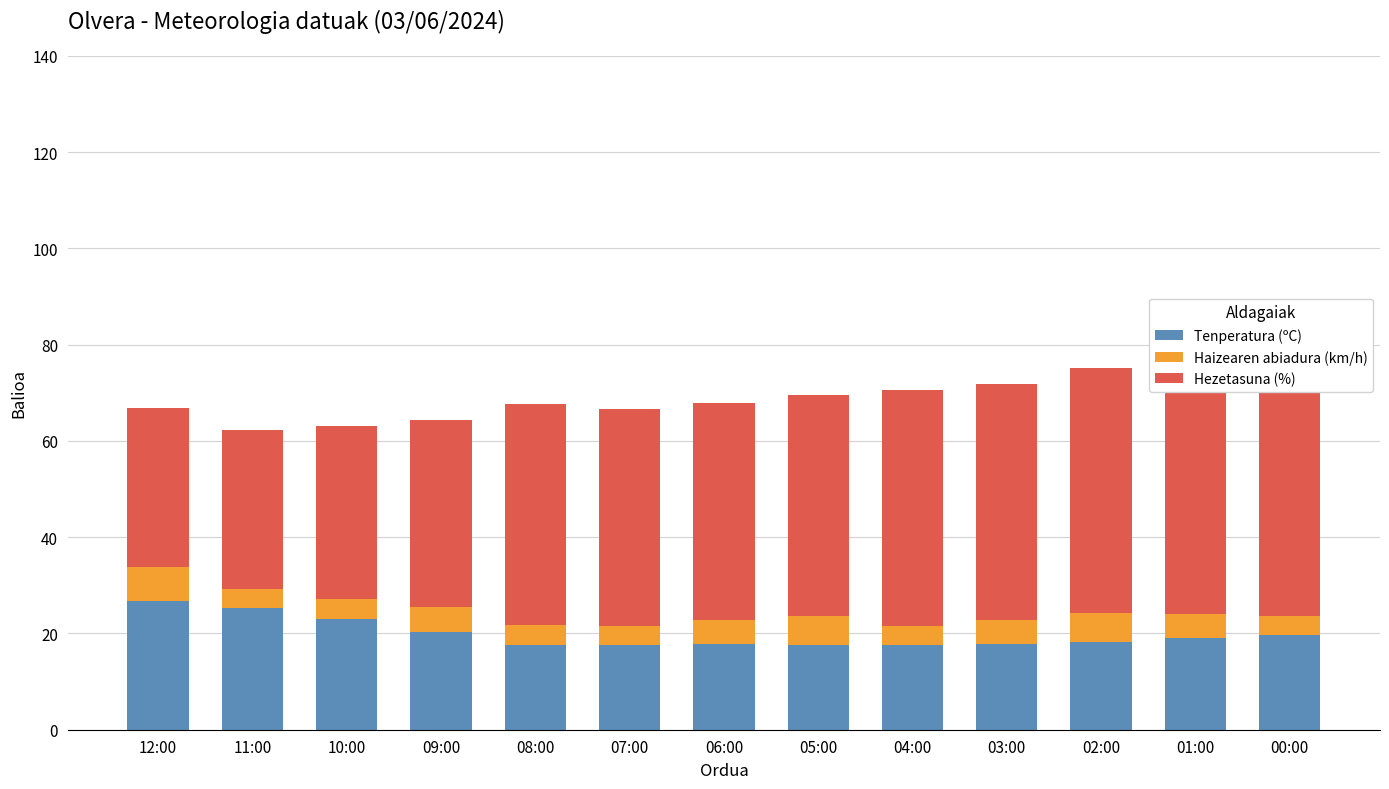

How many bars are there in total?

39